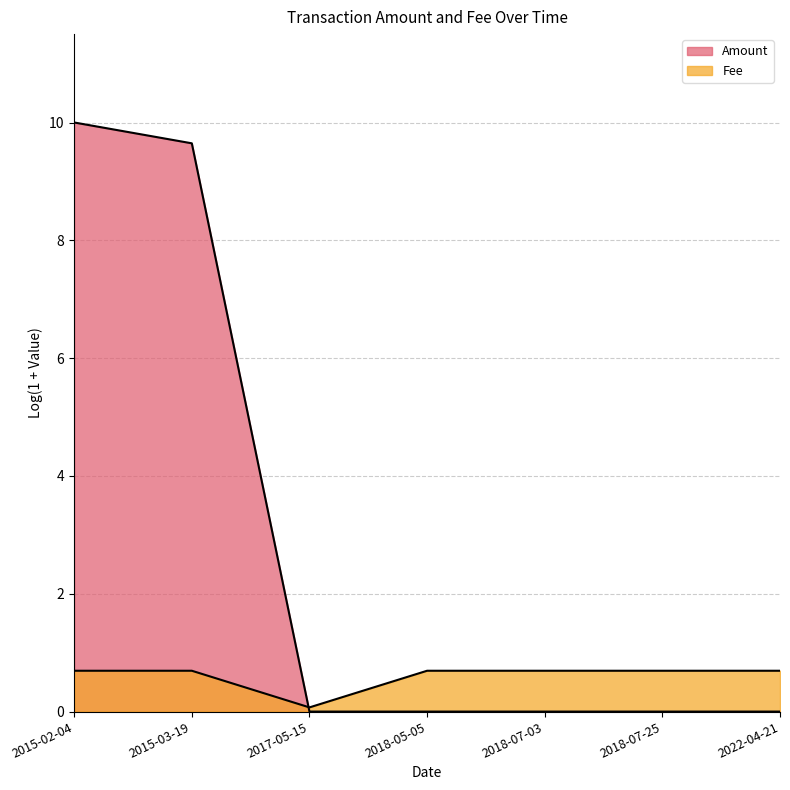

Does the chart have visible grid lines?

Yes